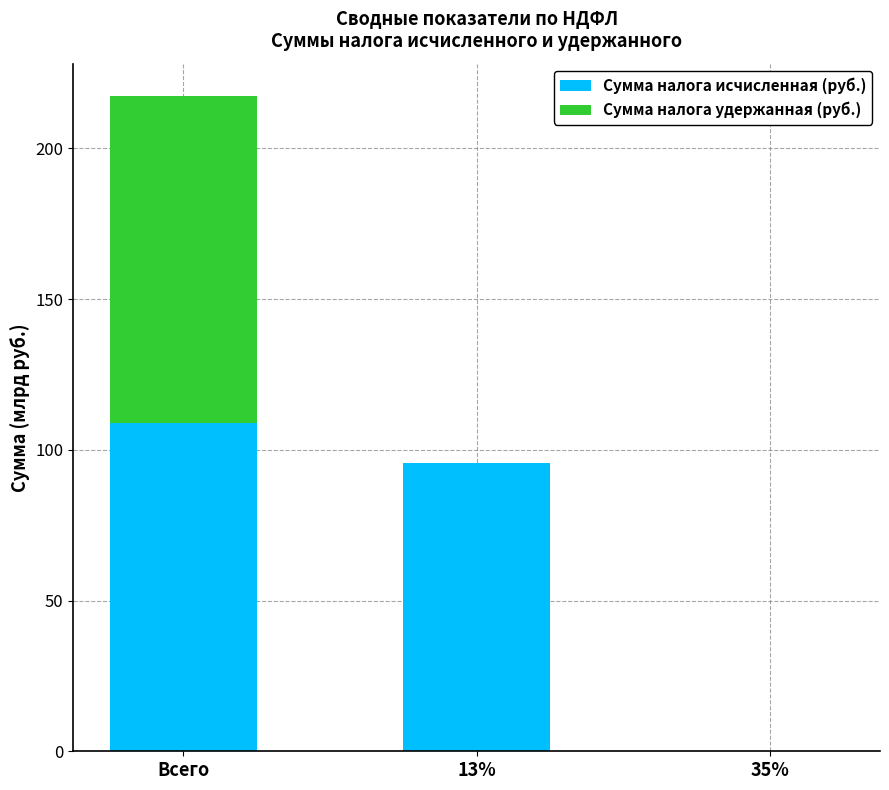

The Сумма налога удержанная (руб.) series shows 69098673733 at Всего. True or false?

False